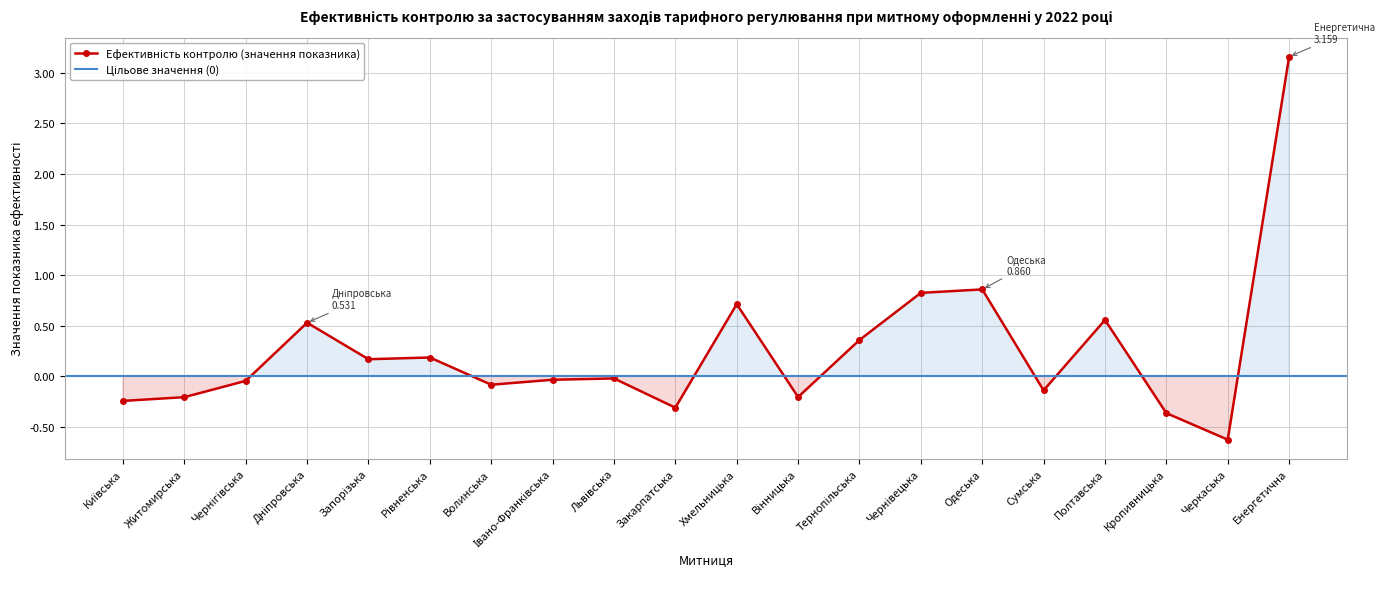

Count the number of categories in the chart.

20